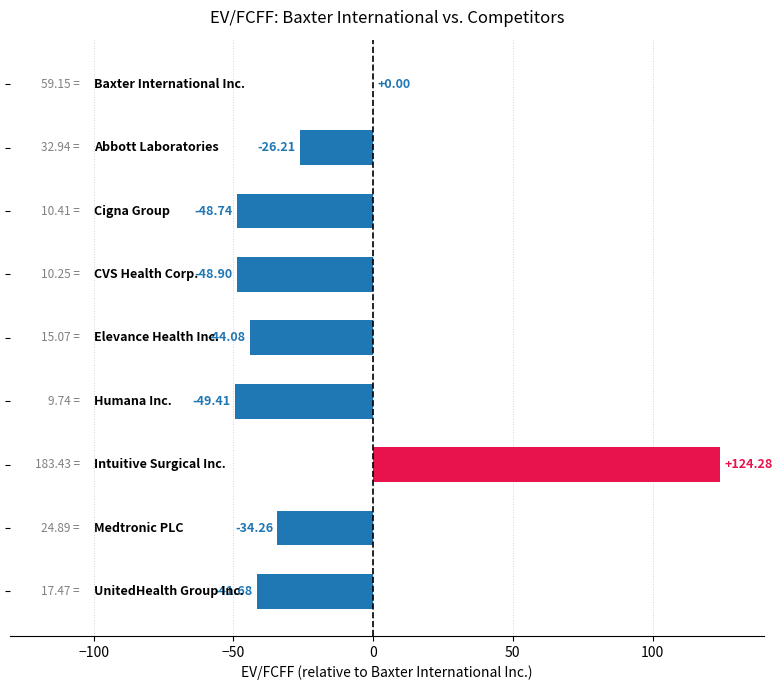

Count the number of data series in this chart.

1